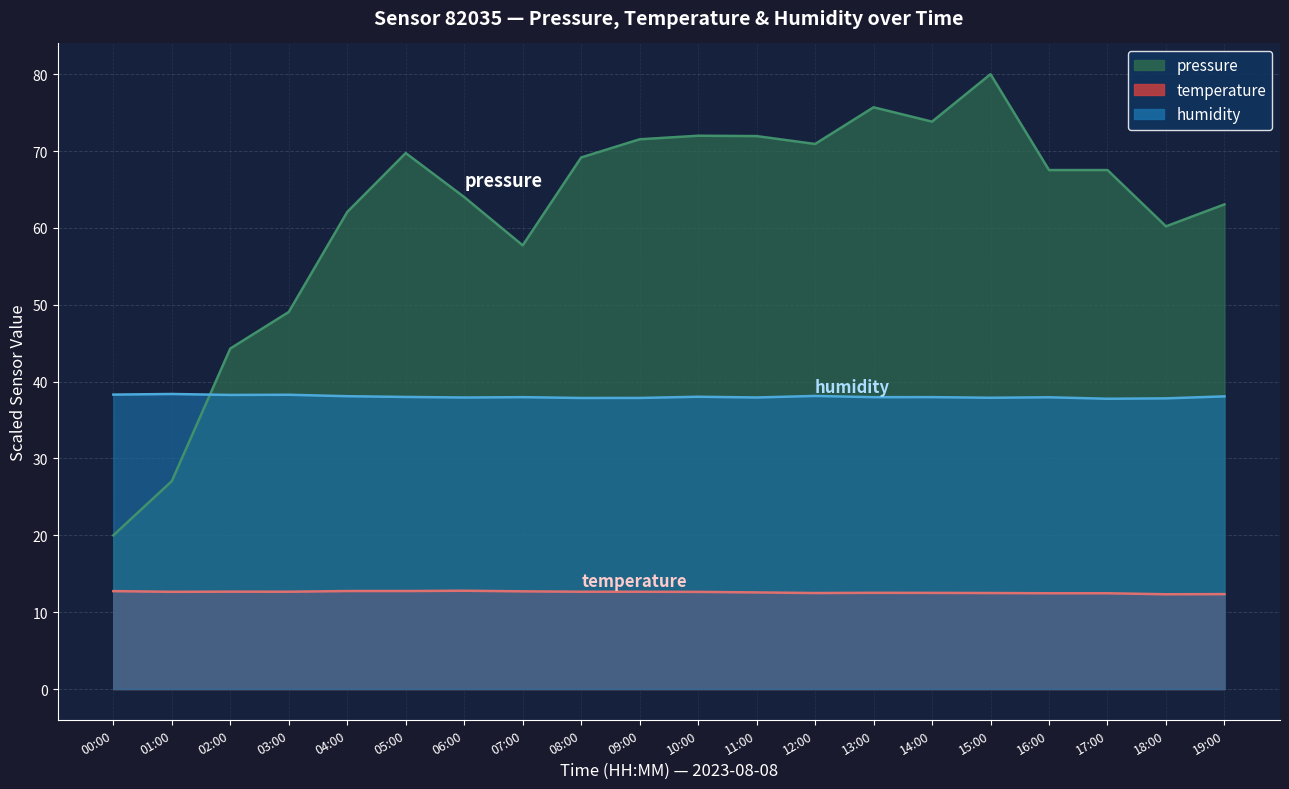

Which series changed the most between 02:00 and 07:00?

pressure